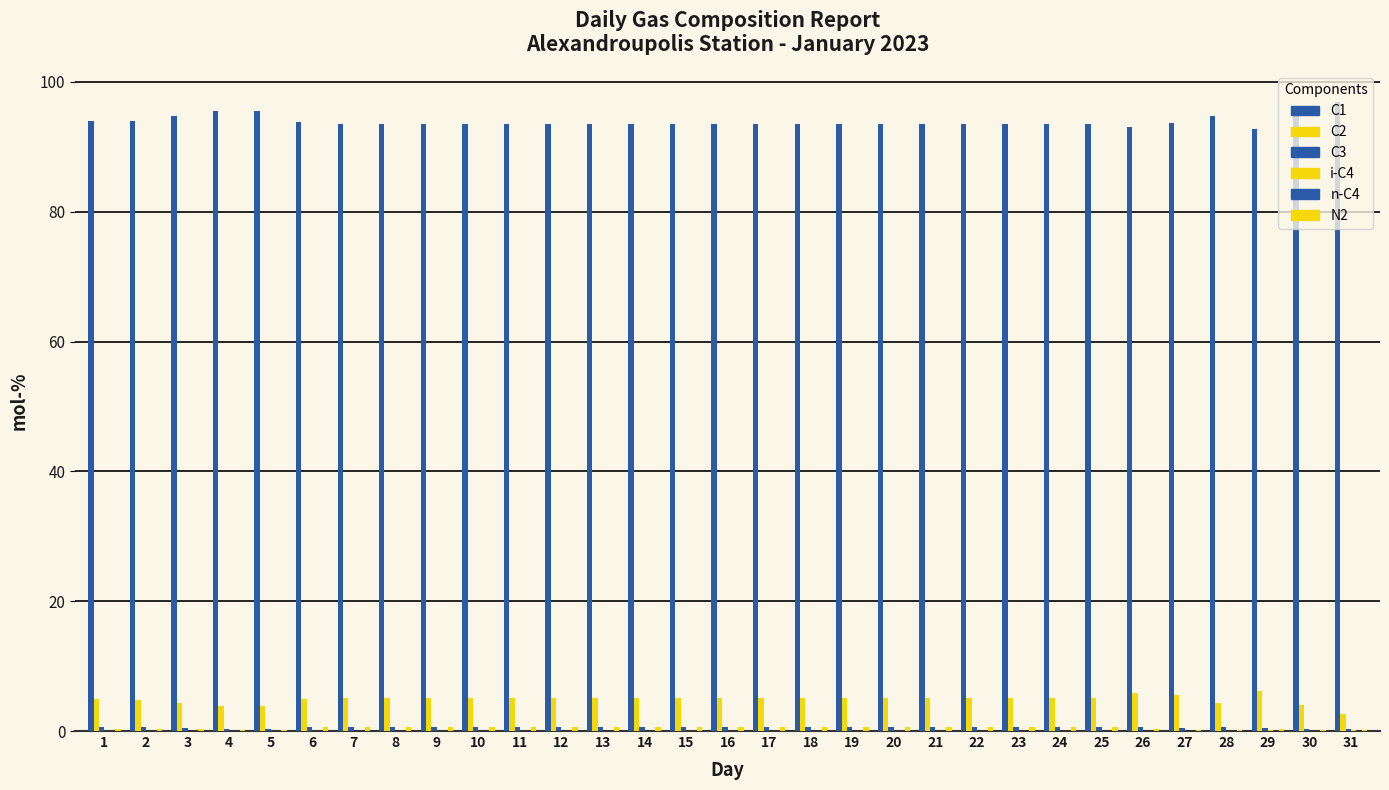

Are the bars horizontal?

No